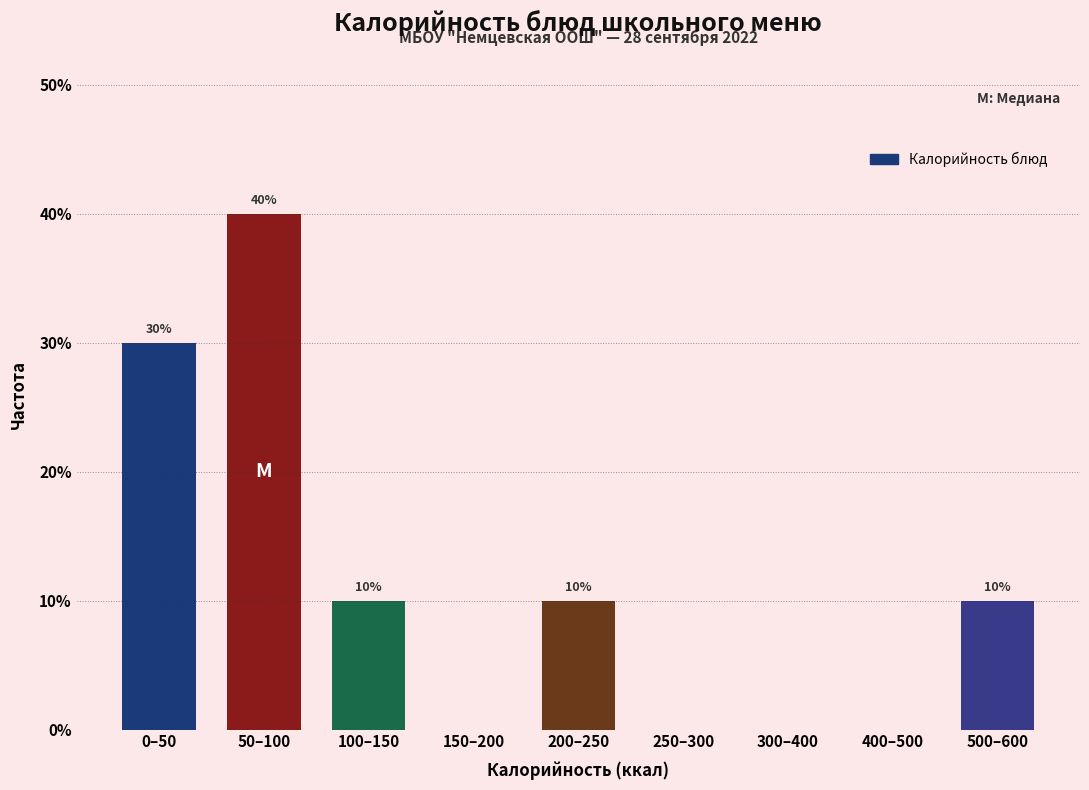

Reading left to right, list all the values displayed in this chart.

0–50=30	50–100=40	100–150=10	150–200=0	200–250=10	250–300=0	300–400=0	400–500=0	500–600=10